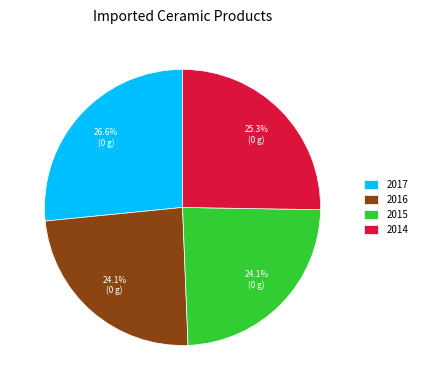

Which slice is the largest?

2017